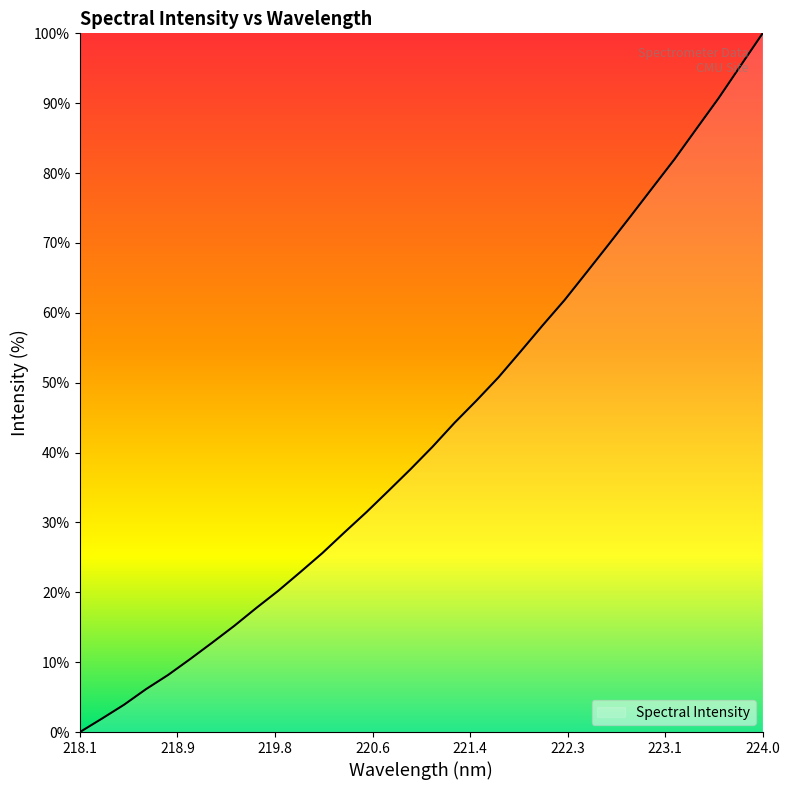

What is the difference between the maximum and second lowest values?

98.1